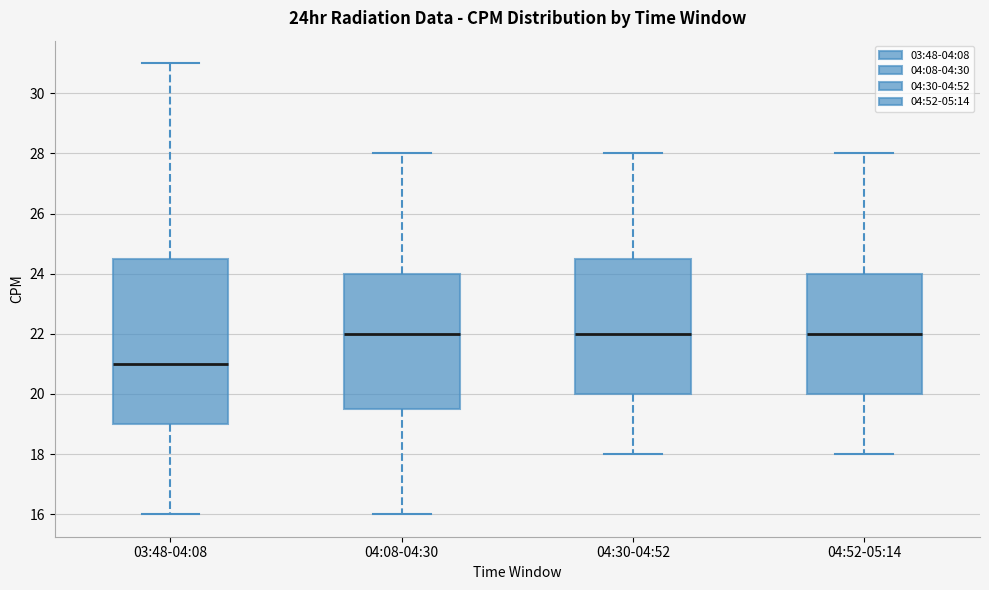

Comparing the boxes themselves (not the whiskers), which one is the tallest?

03:48-04:08